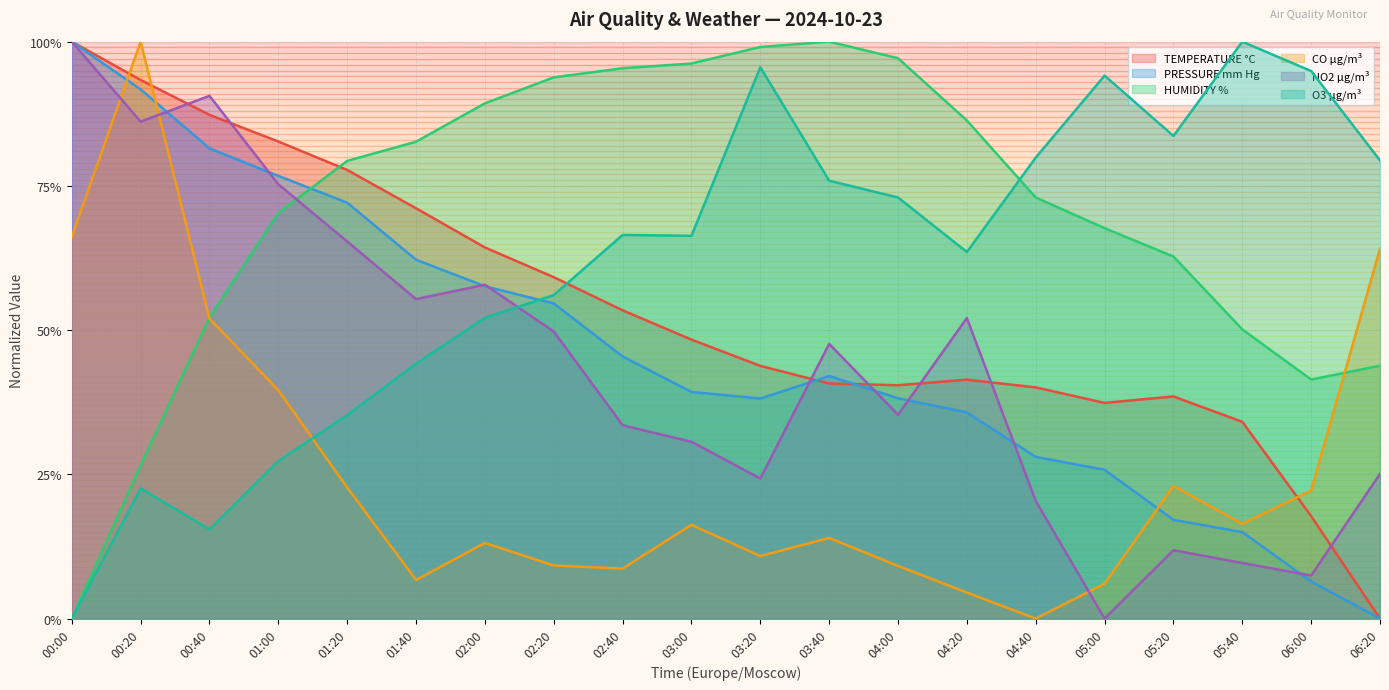

What is the total value across all series at 04:20?

2.8